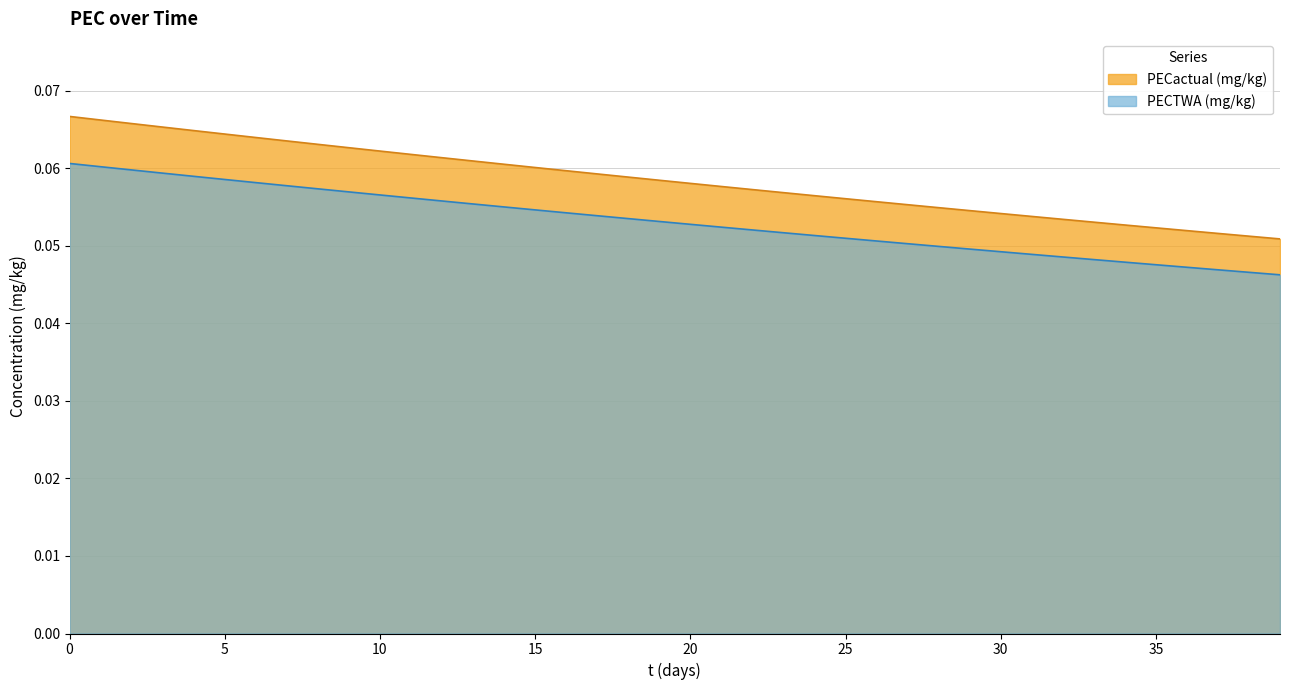

Is the value of PECactual (mg/kg) at 0 greater than the value of PECTWA (mg/kg) at 31?

Yes